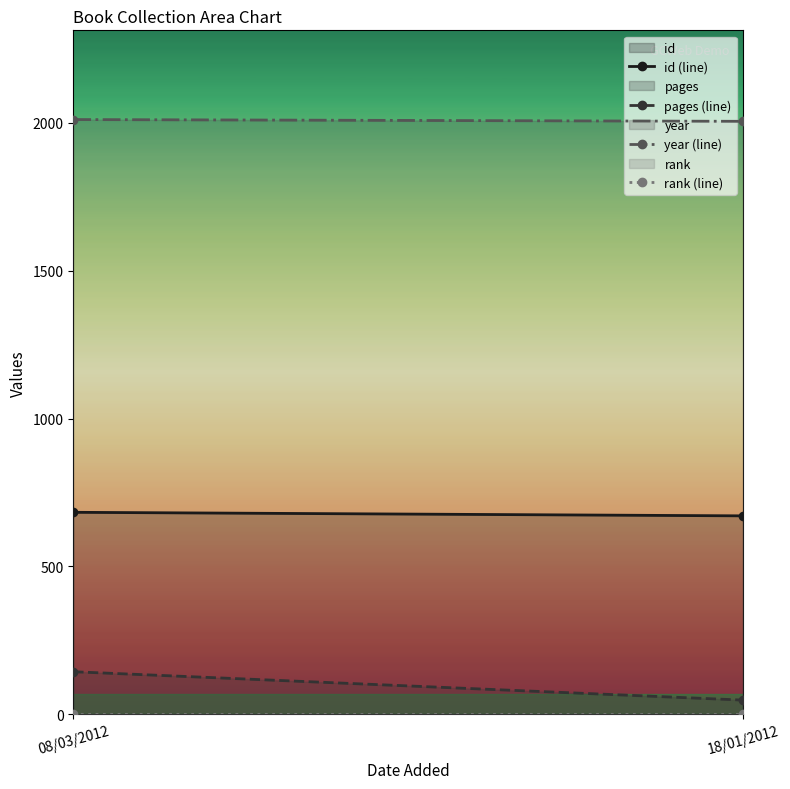

Which category has the highest value across all series?

08/03/2012